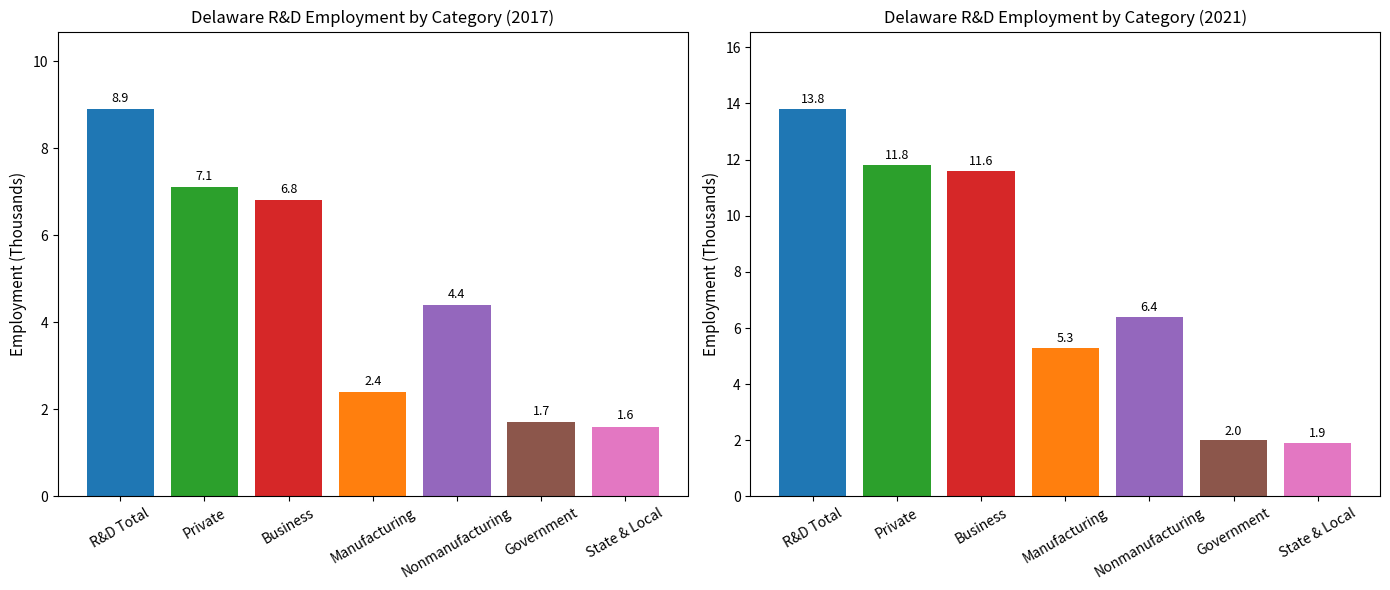

True or false: 2021 has a value of 8.0 at Manufacturing.

False